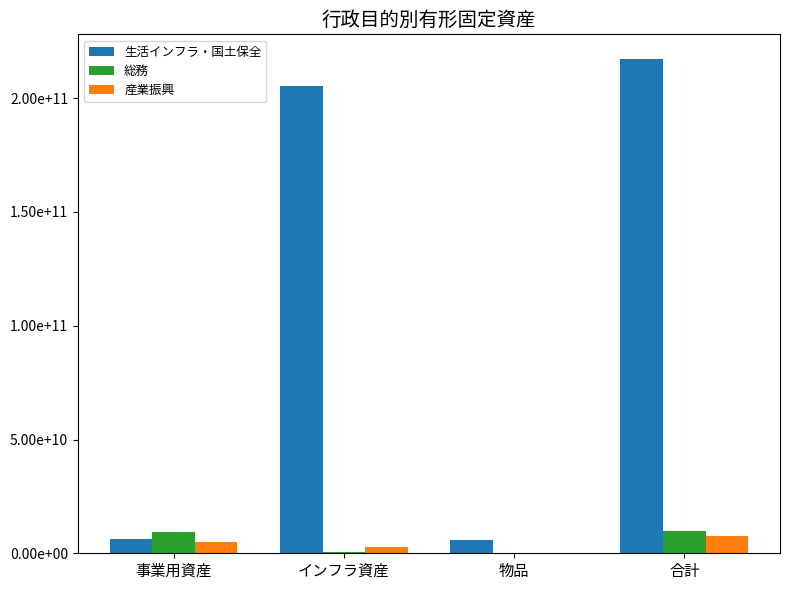

What is the difference between the maximum and minimum values in the 総務 series?

9952957507